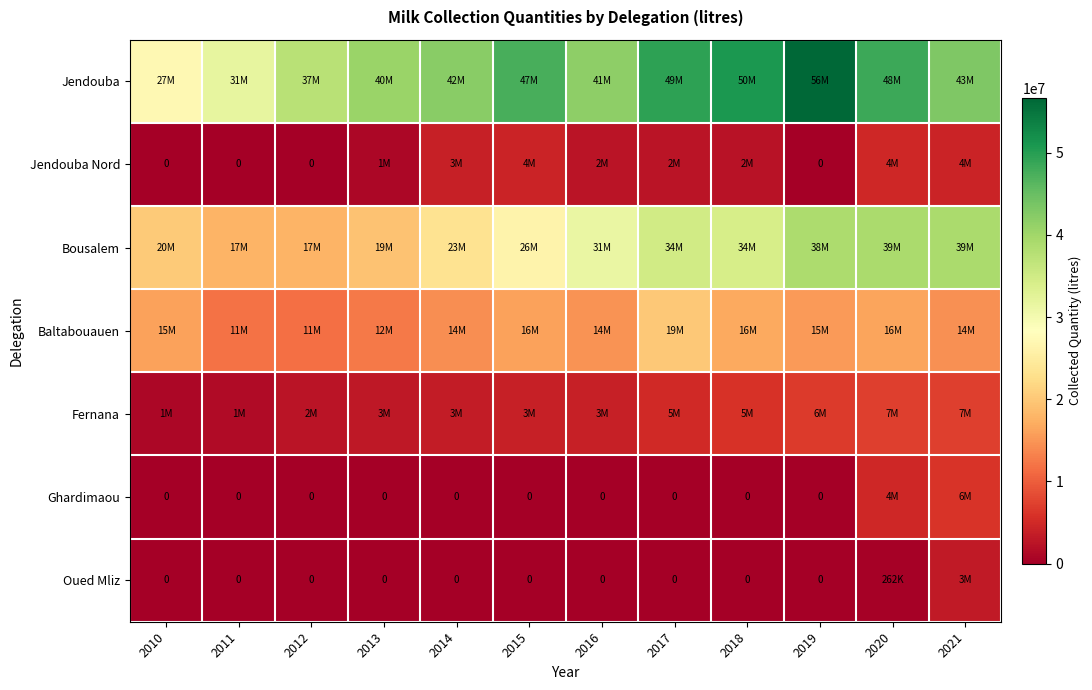

Which series has the widest spread of values?

Jendouba